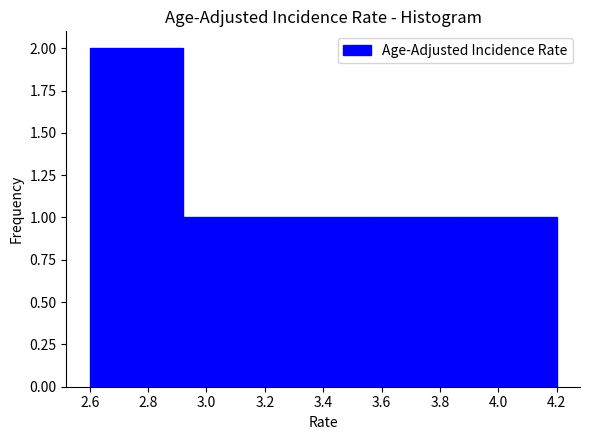

How tall is the bar that spans 3.56 to 3.88 on the x-axis? The values are not printed on the chart, so give them approximately, as read against the axis.

1